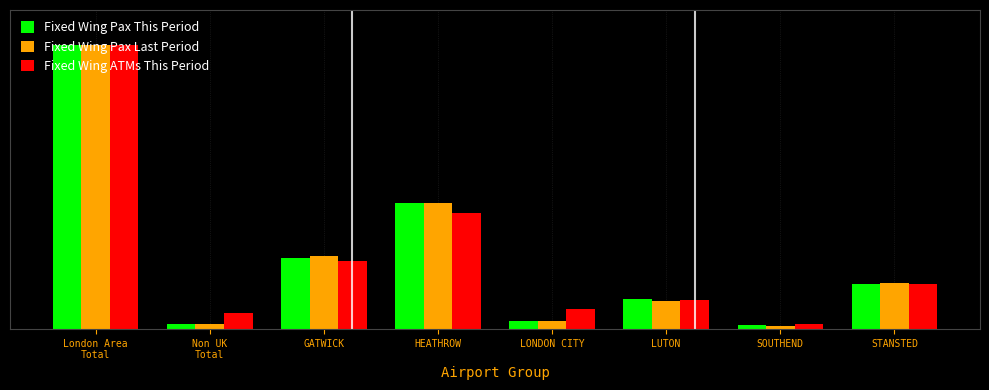

Rank the categories by Fixed Wing ATMs This Period value from lowest to highest.

SOUTHEND, Non UK
Total, LONDON CITY, LUTON, STANSTED, GATWICK, HEATHROW, London Area
Total